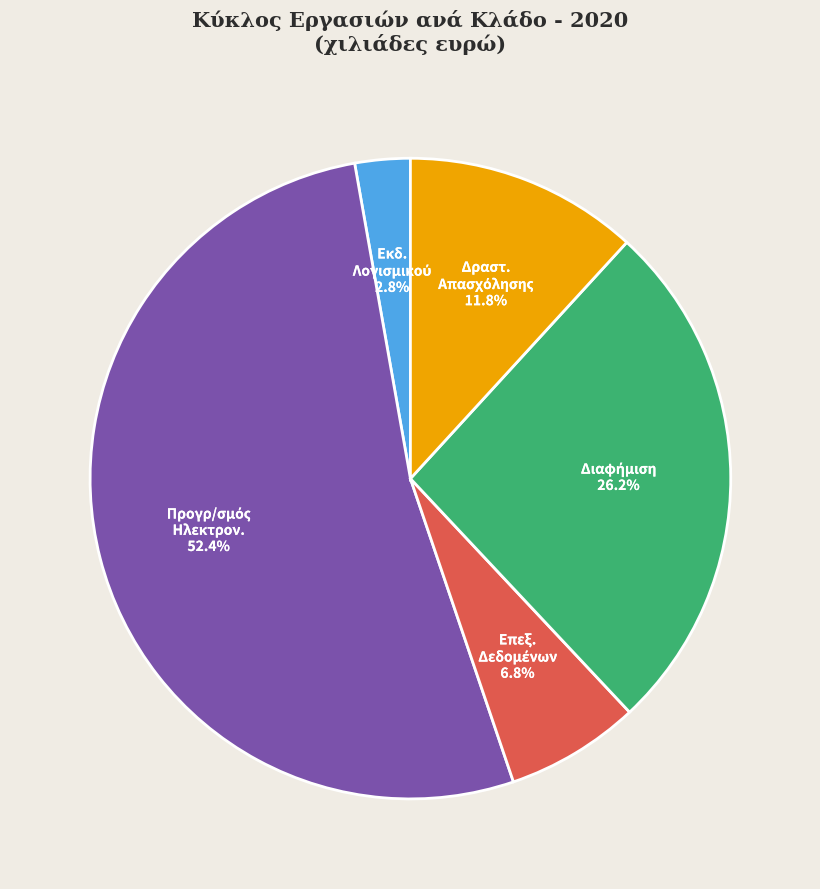

Is there a majority slice in this chart?

Yes